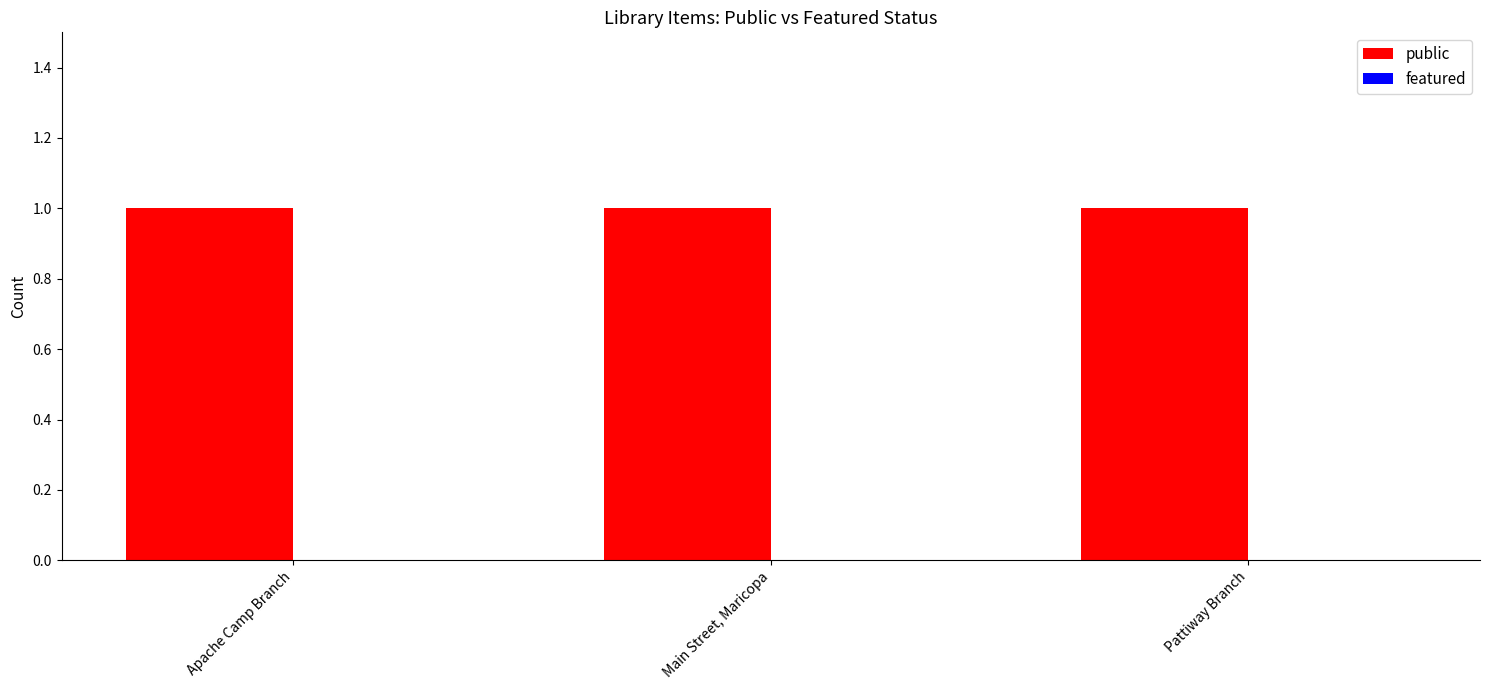

Reading right to left, transcribe all the data shown in this chart.

public: 1	1	1
featured: 0	0	0